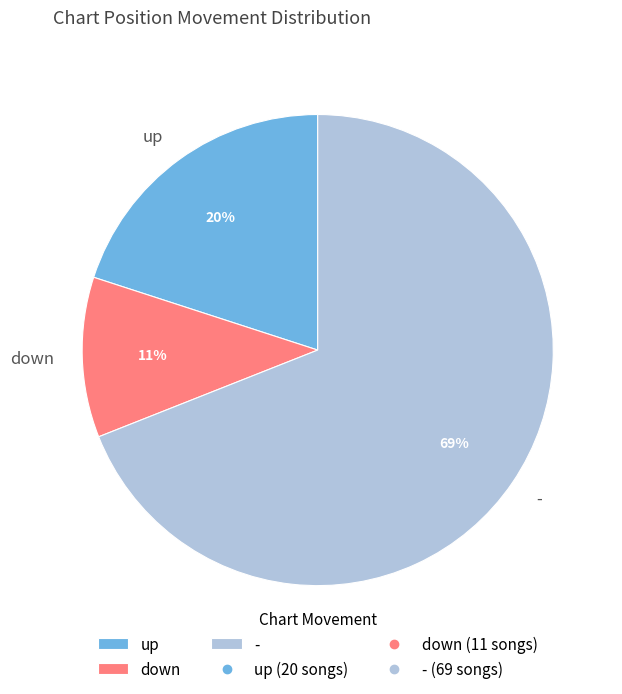

Between - and up, which is larger?

-